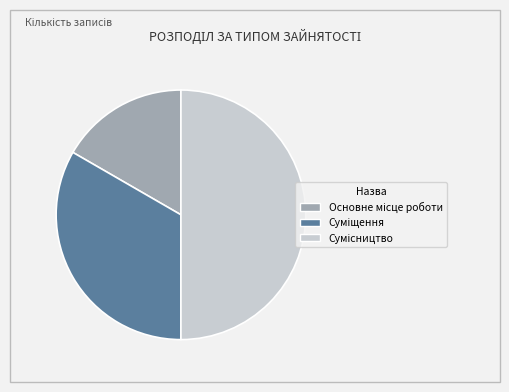

To the nearest percent, what portion does Основне місце роботи represent?

17%